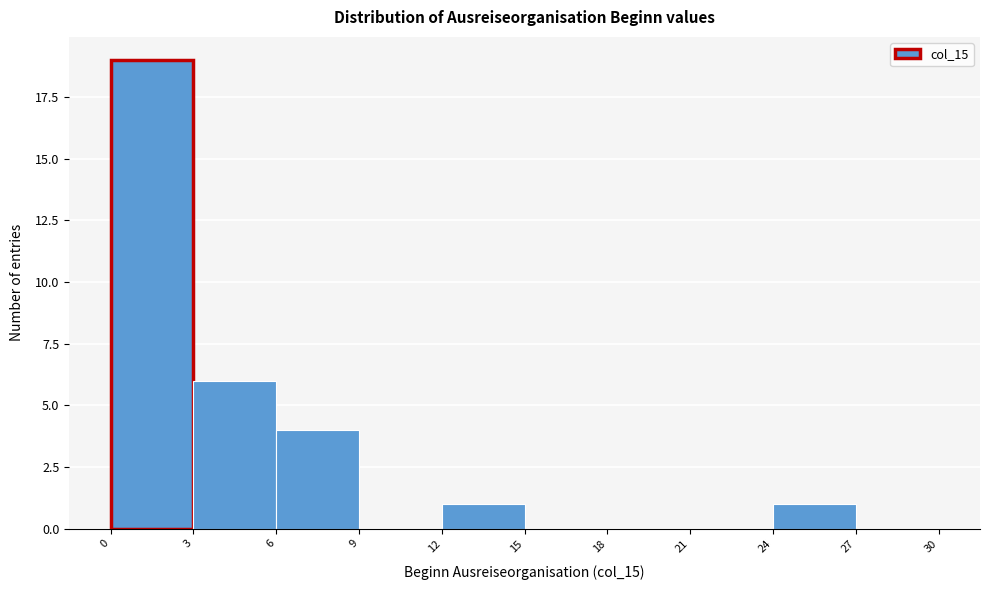

Reading left to right, transcribe this chart: for each bar, give the range it covers on the x-axis and its height. The values are not printed on the chart, so give them approximately, as read against the axis.

0 to 3: 19
3 to 6: 6
6 to 9: 4
9 to 12: 0
12 to 15: 1
15 to 18: 0
18 to 21: 0
21 to 24: 0
24 to 27: 1
27 to 30: 0